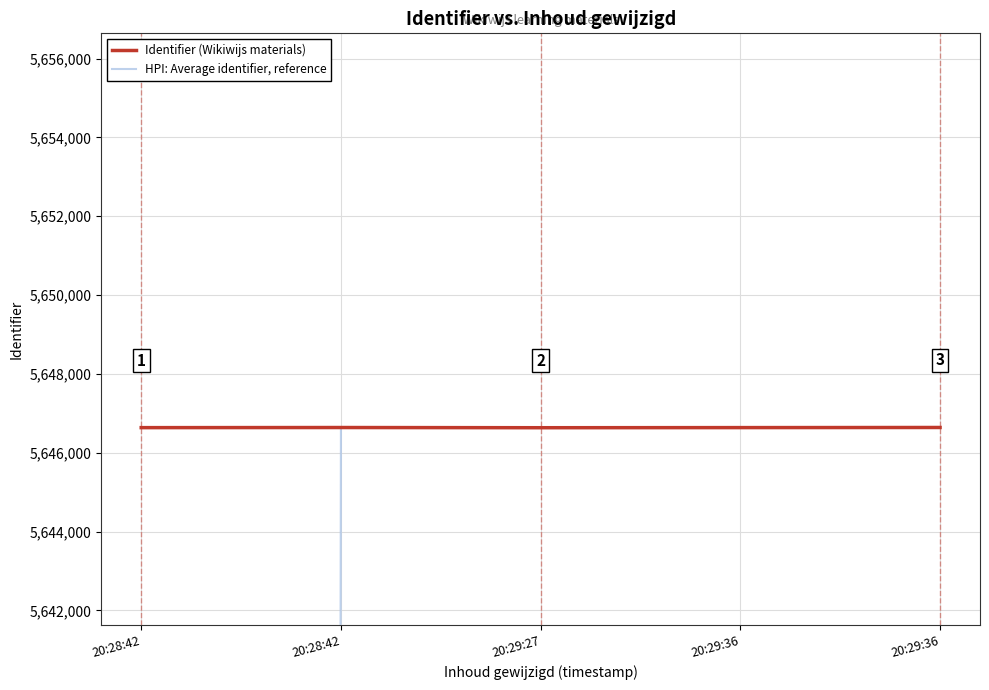

What is the label of the 4th point from the left?

20:29:36